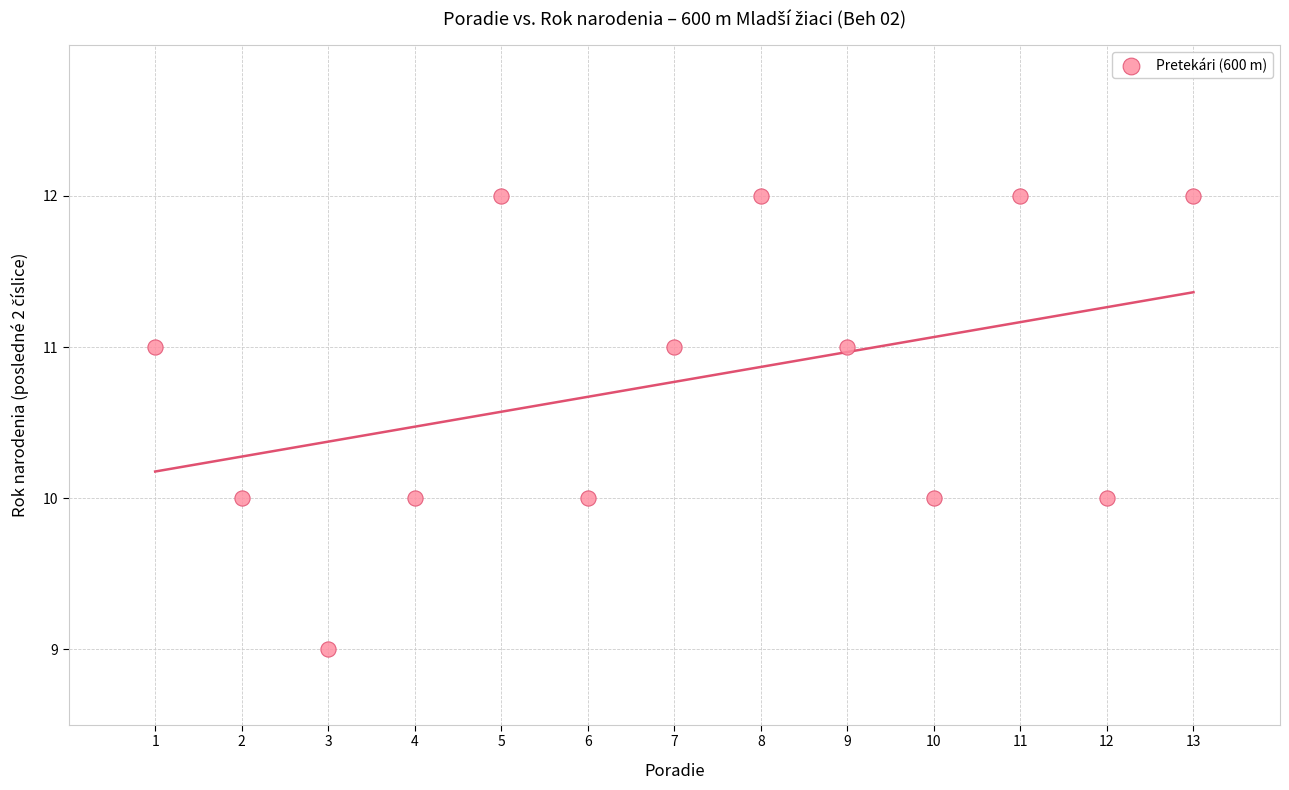

What is the range of X values (max minus min)?

12